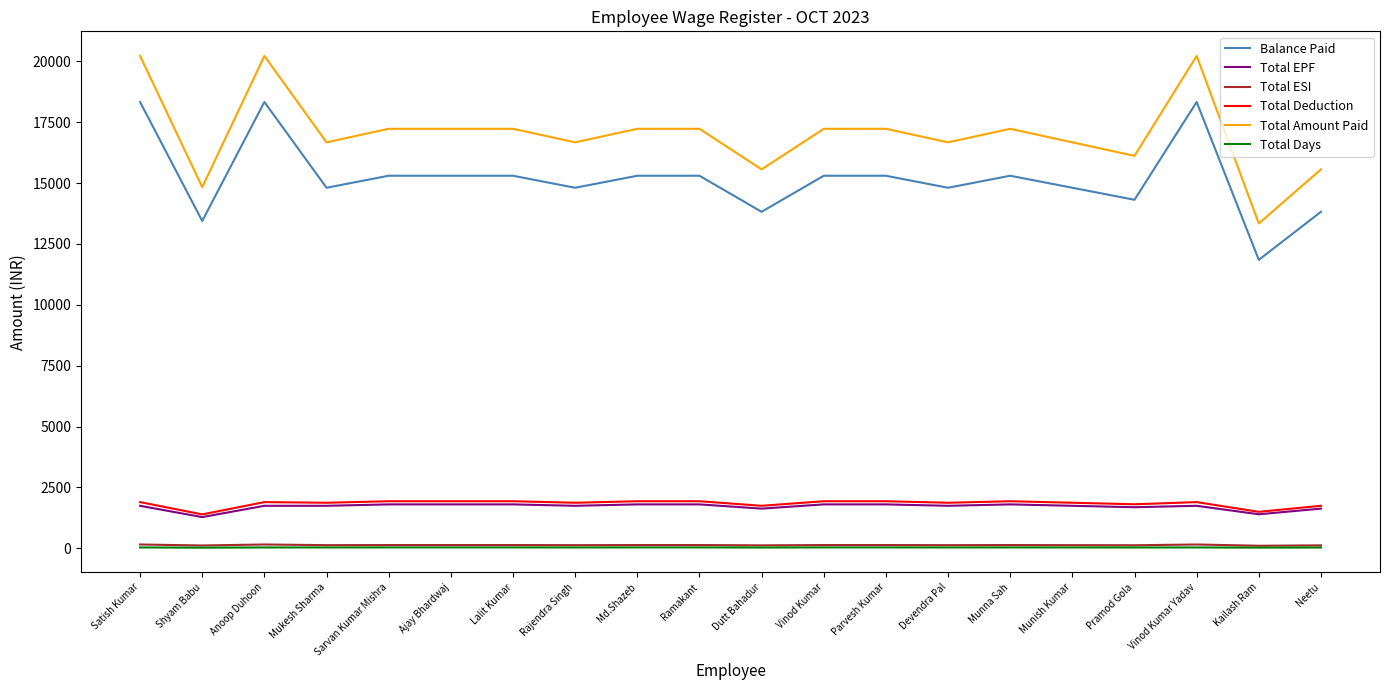

At which category does Total Amount Paid reach its first local valley?

Shyam Babu